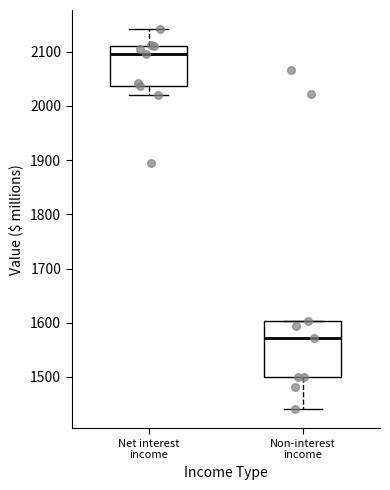

Where is the lower edge of the box for Net interest income on the y-axis? The values are not printed on the chart, so give them approximately, as read against the axis.

2040